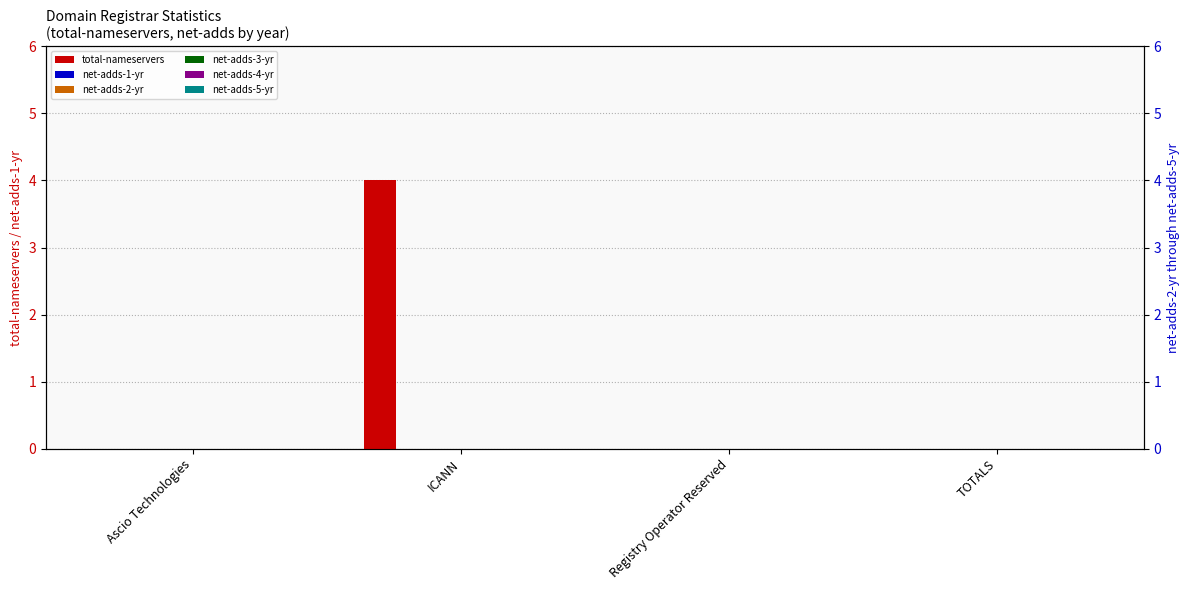

At Registry Operator Reserved, list the series in order from largest to smallest.

total-nameservers, net-adds-1-yr, net-adds-2-yr, net-adds-3-yr, net-adds-4-yr, net-adds-5-yr